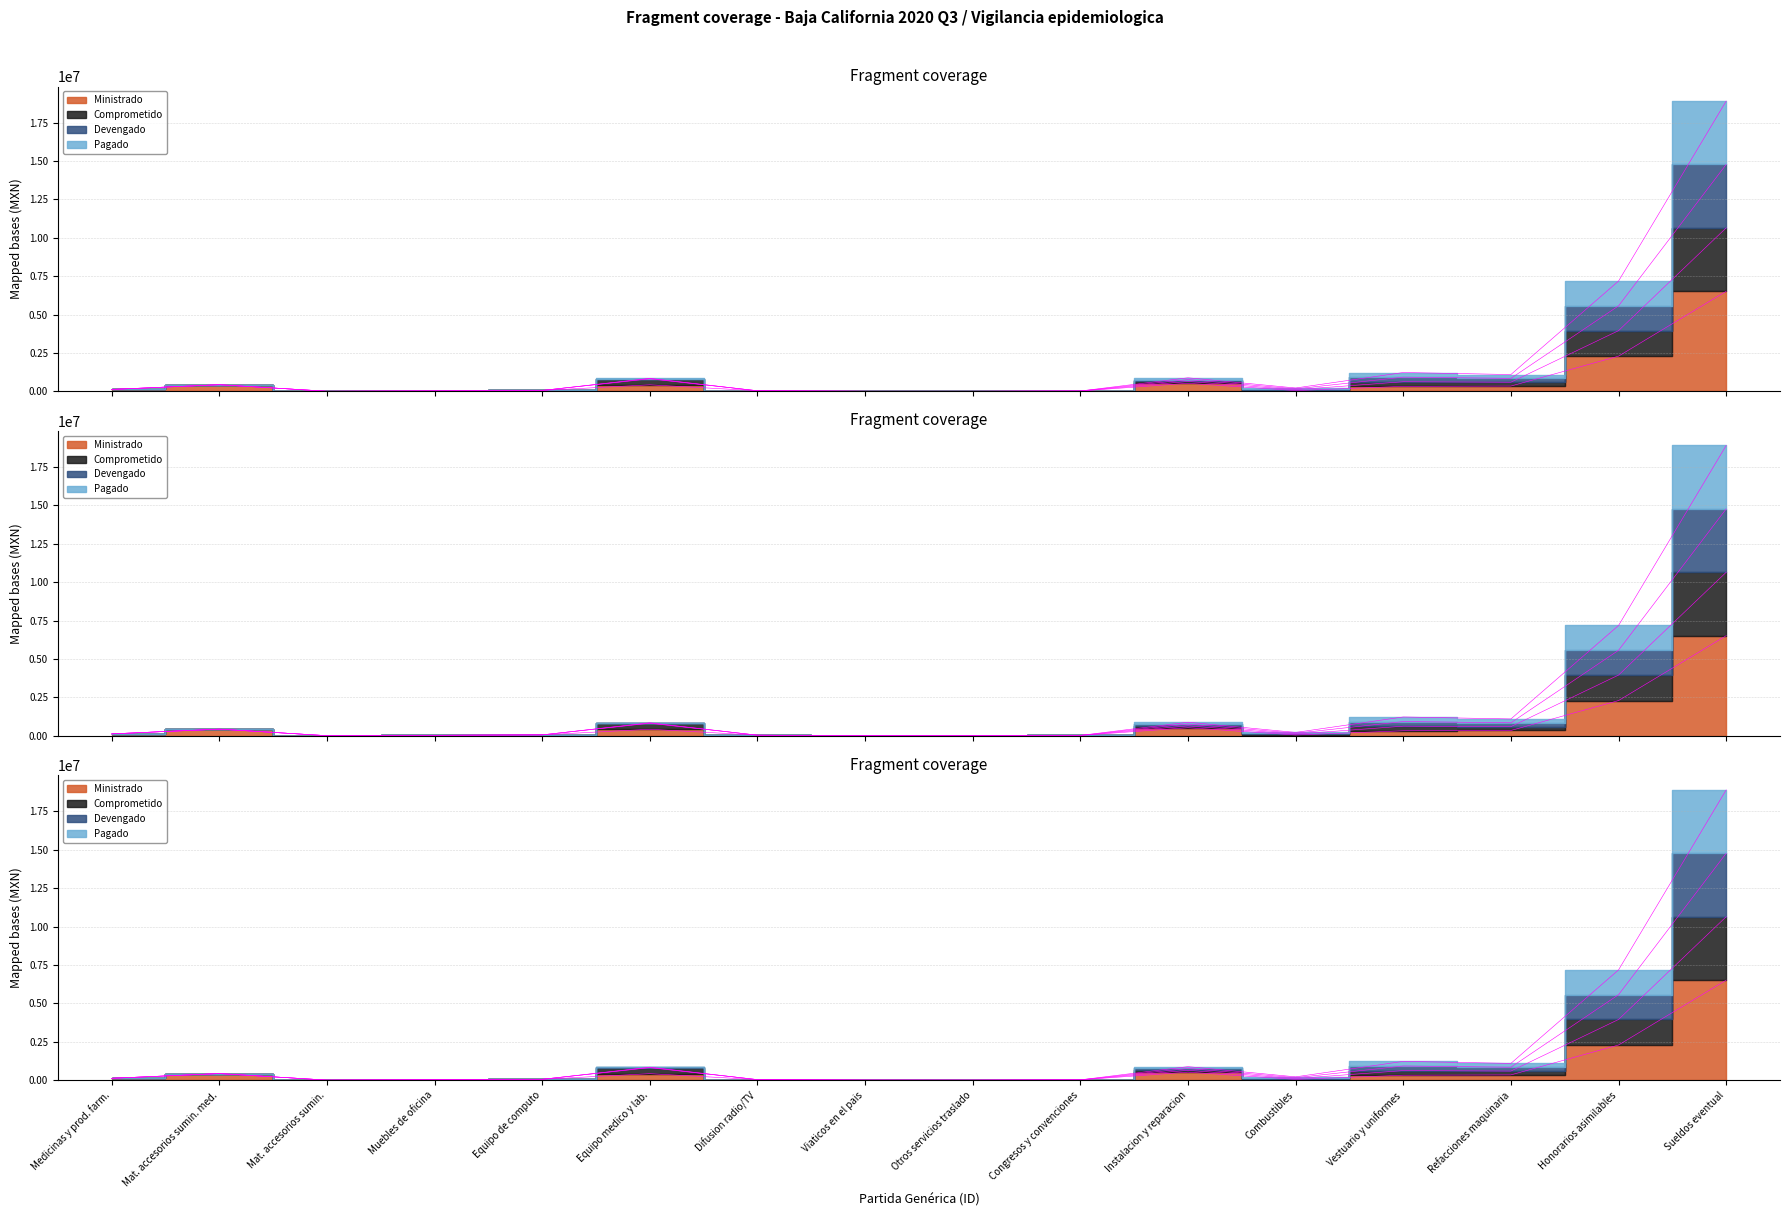

Does the chart have visible grid lines?

Yes